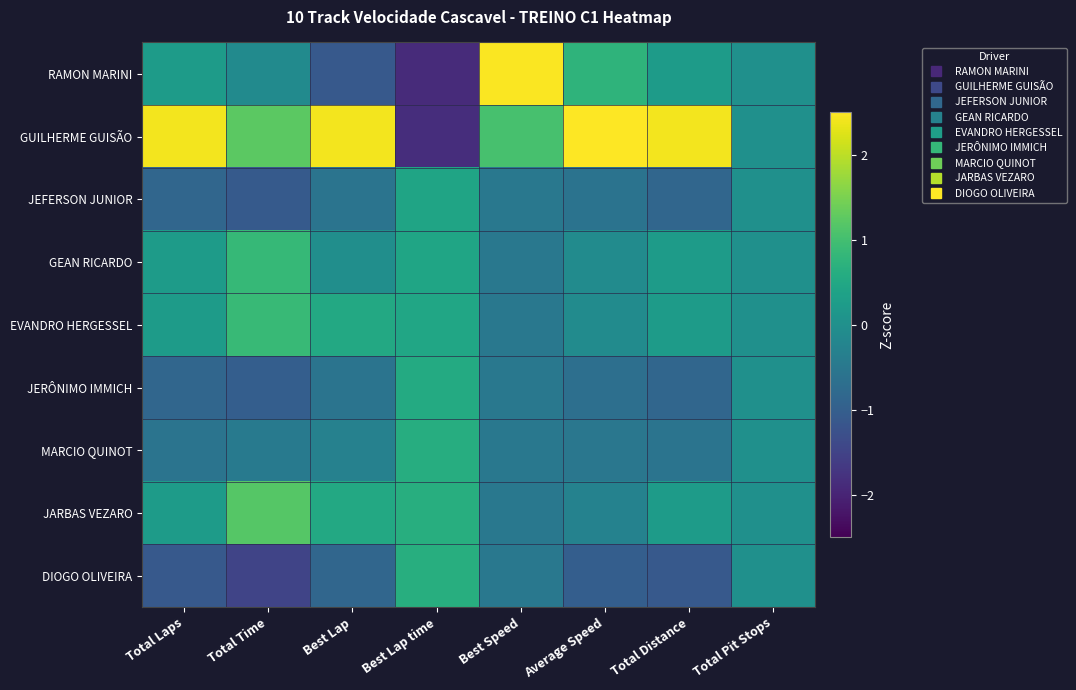

Reading right to left, extract all data points from this chart.

RAMON MARINI: Total Pit Stops=0.0	Total Distance=0.2	Average Speed=0.8	Best Speed=2.5	Best Lap time=-1.9	Best Lap=-1.1	Total Time=-0.1	Total Laps=0.2
GUILHERME GUISÃO: Total Pit Stops=0.0	Total Distance=2.4	Average Speed=2.5	Best Speed=1.0	Best Lap time=-1.8	Best Lap=2.4	Total Time=1.2	Total Laps=2.4
JEFERSON JUNIOR: Total Pit Stops=0.0	Total Distance=-0.8	Average Speed=-0.6	Best Speed=-0.5	Best Lap time=0.4	Best Lap=-0.6	Total Time=-1.1	Total Laps=-0.8
GEAN RICARDO: Total Pit Stops=0.0	Total Distance=0.2	Average Speed=-0.1	Best Speed=-0.5	Best Lap time=0.4	Best Lap=-0.0	Total Time=0.8	Total Laps=0.2
EVANDRO HERGESSEL: Total Pit Stops=0.0	Total Distance=0.2	Average Speed=-0.1	Best Speed=-0.5	Best Lap time=0.5	Best Lap=0.5	Total Time=0.9	Total Laps=0.2
JERÔNIMO IMMICH: Total Pit Stops=0.0	Total Distance=-0.8	Average Speed=-0.7	Best Speed=-0.5	Best Lap time=0.6	Best Lap=-0.6	Total Time=-1.0	Total Laps=-0.8
MARCIO QUINOT: Total Pit Stops=0.0	Total Distance=-0.6	Average Speed=-0.5	Best Speed=-0.5	Best Lap time=0.6	Best Lap=-0.3	Total Time=-0.5	Total Laps=-0.6
JARBAS VEZARO: Total Pit Stops=0.0	Total Distance=0.2	Average Speed=-0.3	Best Speed=-0.5	Best Lap time=0.6	Best Lap=0.5	Total Time=1.2	Total Laps=0.2
DIOGO OLIVEIRA: Total Pit Stops=0.0	Total Distance=-1.1	Average Speed=-1.0	Best Speed=-0.5	Best Lap time=0.6	Best Lap=-0.8	Total Time=-1.5	Total Laps=-1.1